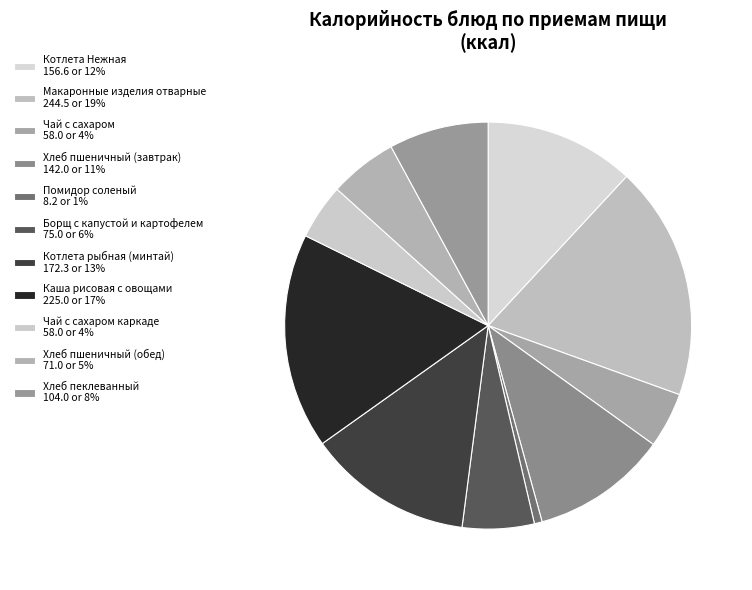

How many slices are in this pie chart?

11